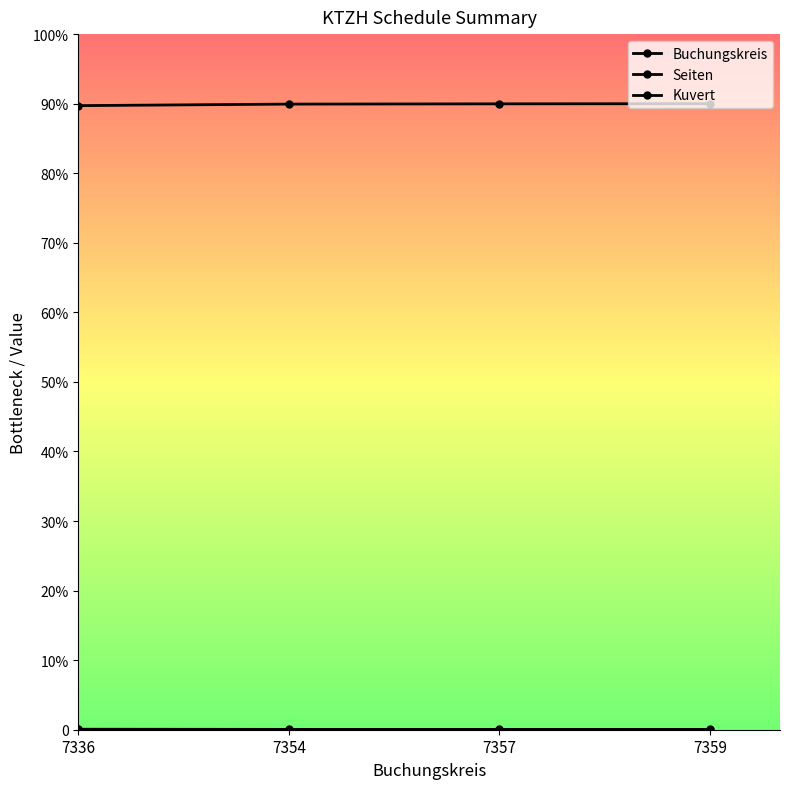

Does the chart have visible grid lines?

No